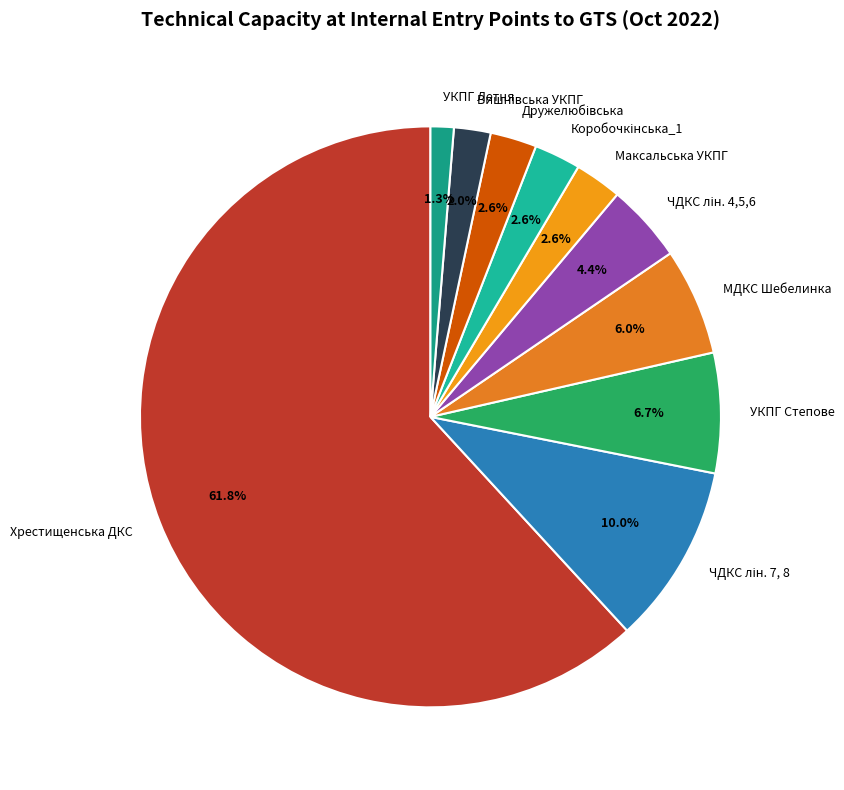

Count the number of slices in the pie.

10